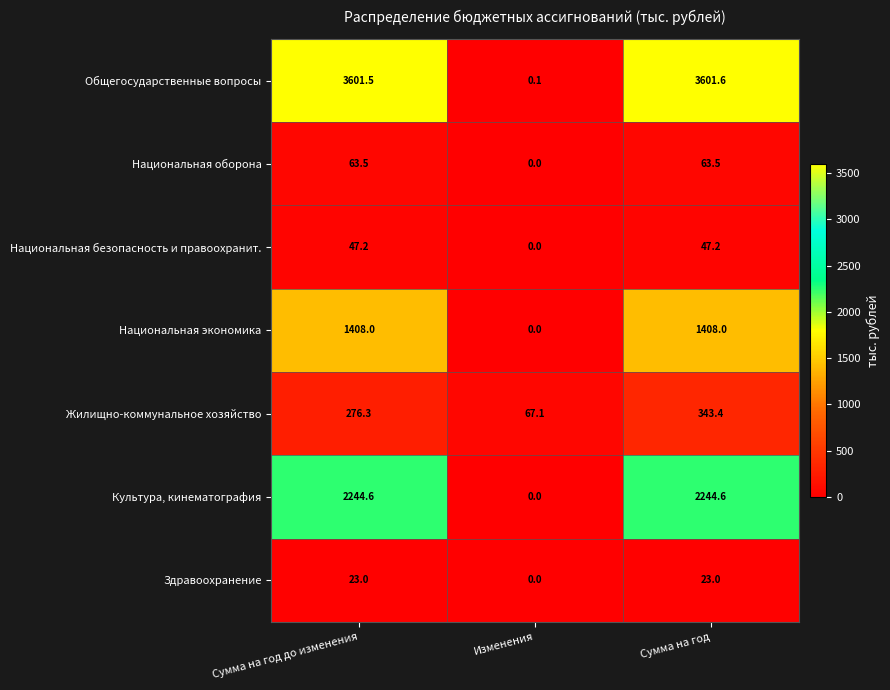

How many data points in Культура, кинематография are above 2244?

2